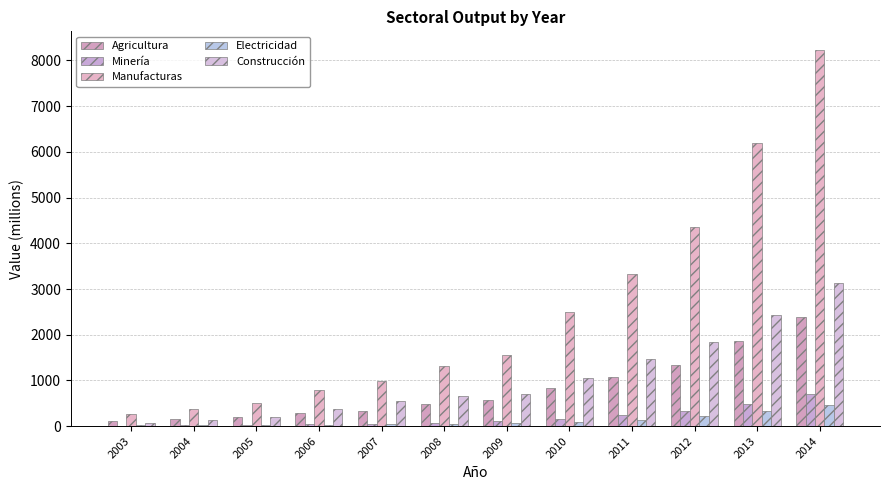

What is the difference between the Agricultura values at 2005 and 2009?

363.3